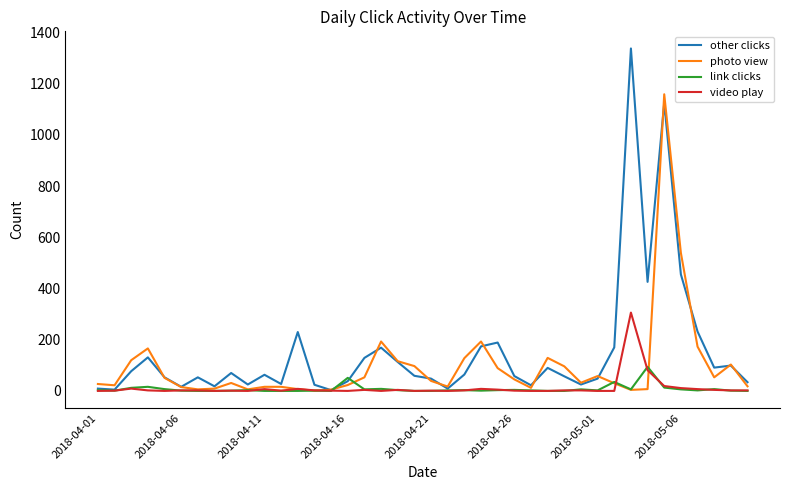

List the series in order of their peak value, highest first.

other clicks, photo view, video play, link clicks